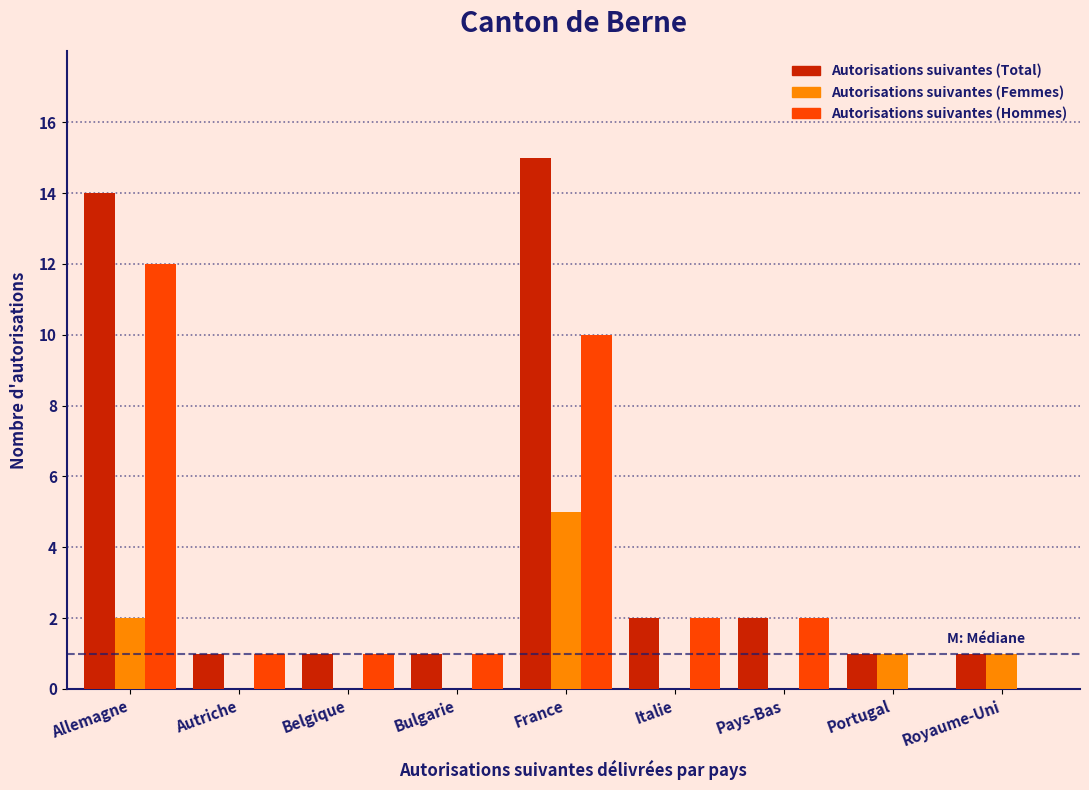

Reading right to left, extract all data points from this chart.

Autorisations suivantes (Total): Royaume-Uni=1	Portugal=1	Pays-Bas=2	Italie=2	France=15	Bulgarie=1	Belgique=1	Autriche=1	Allemagne=14
Autorisations suivantes (Femmes): Royaume-Uni=1	Portugal=1	Pays-Bas=0	Italie=0	France=5	Bulgarie=0	Belgique=0	Autriche=0	Allemagne=2
Autorisations suivantes (Hommes): Royaume-Uni=0	Portugal=0	Pays-Bas=2	Italie=2	France=10	Bulgarie=1	Belgique=1	Autriche=1	Allemagne=12